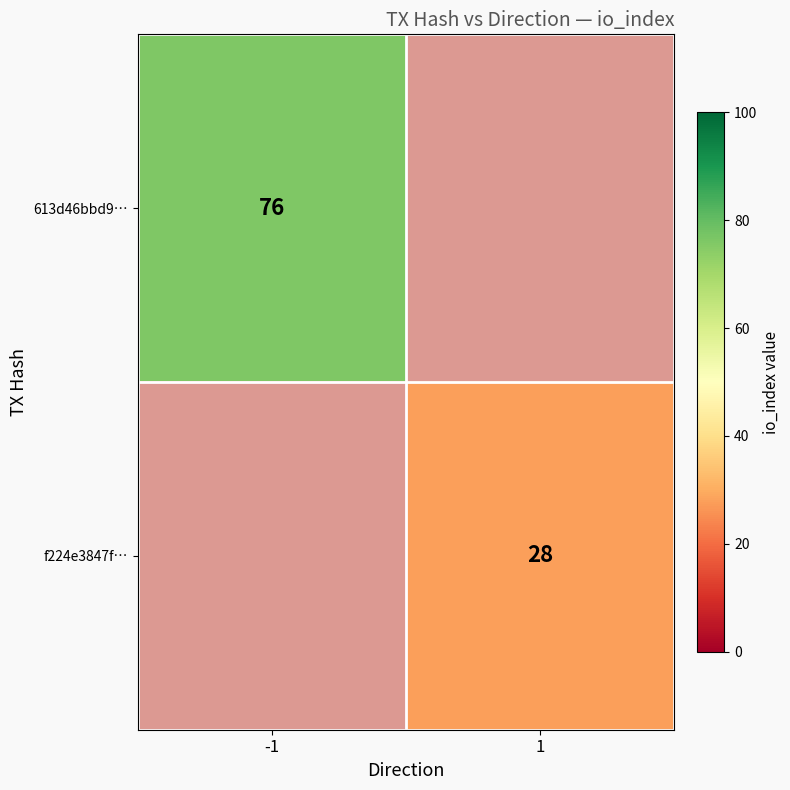

The value of 613d46bbd9… at -1 is 111. True or false?

False